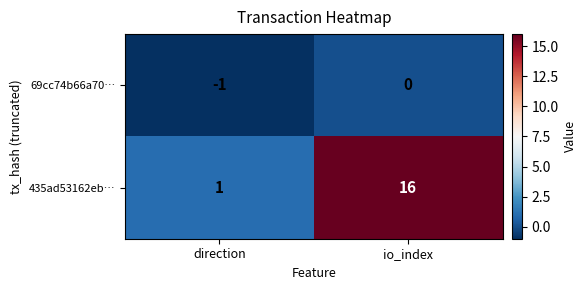

Which series has the widest spread of values?

435ad53162eb…